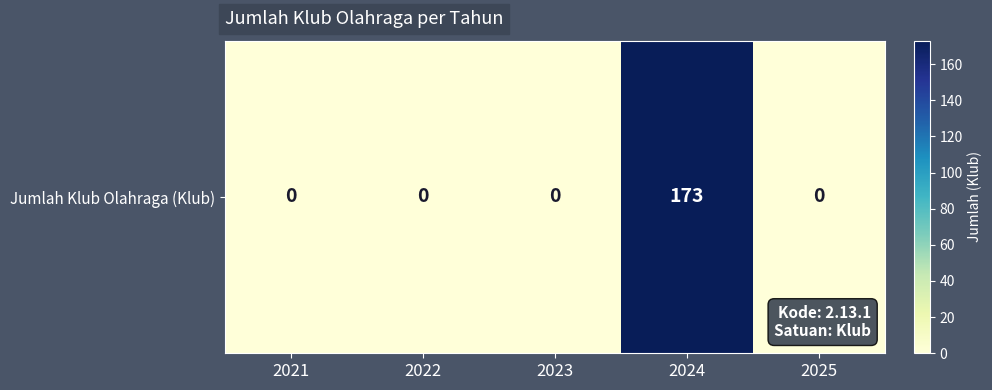

Reading right to left, transcribe all the data shown in this chart.

0	173	0	0	0